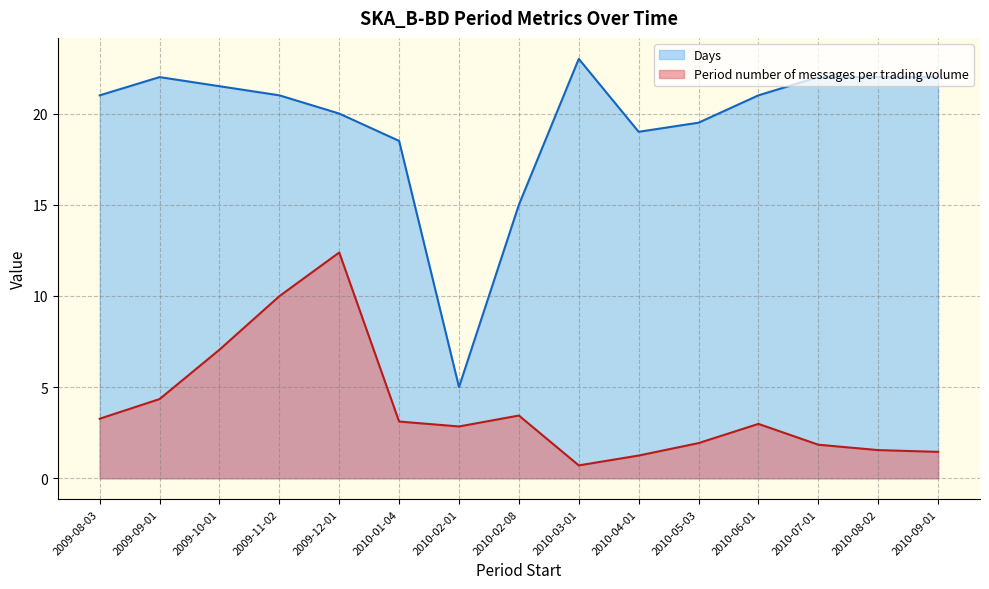

Rank the series by their average value, from lowest to highest.

Period number of messages per trading volume, Days